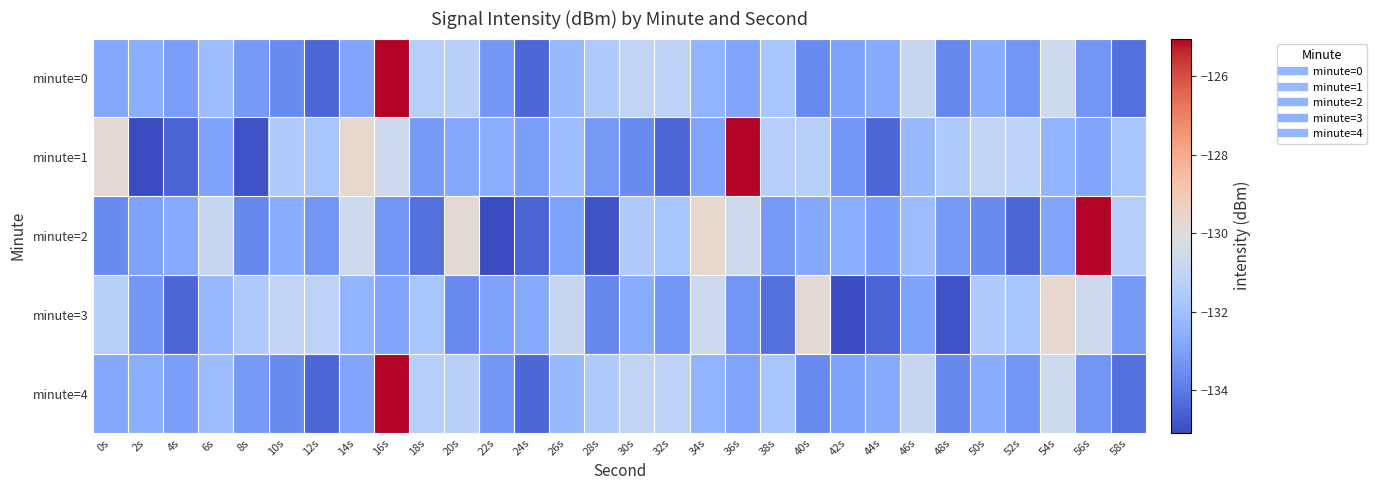

List the series in order of their peak value, lowest first.

minute=3, minute=0, minute=1, minute=2, minute=4